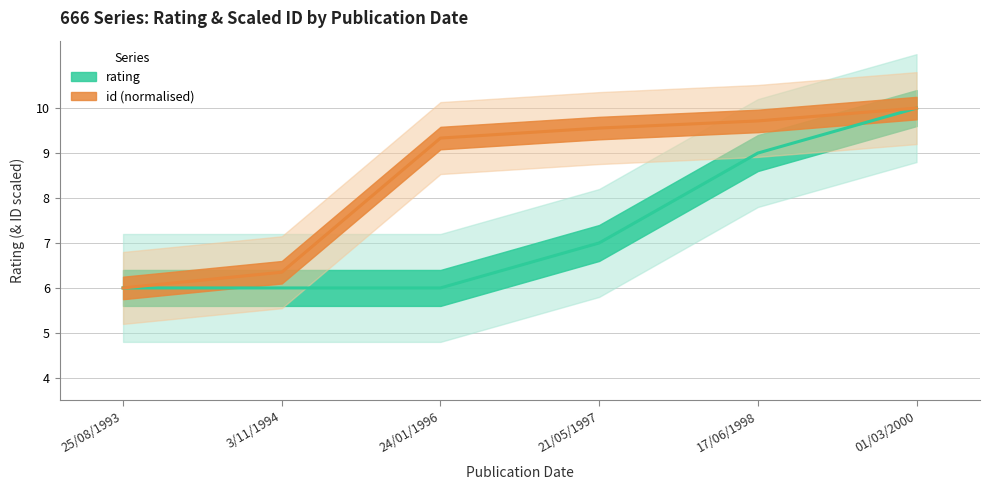

Which has a higher value, 25/08/1993 or 24/01/1996?

25/08/1993